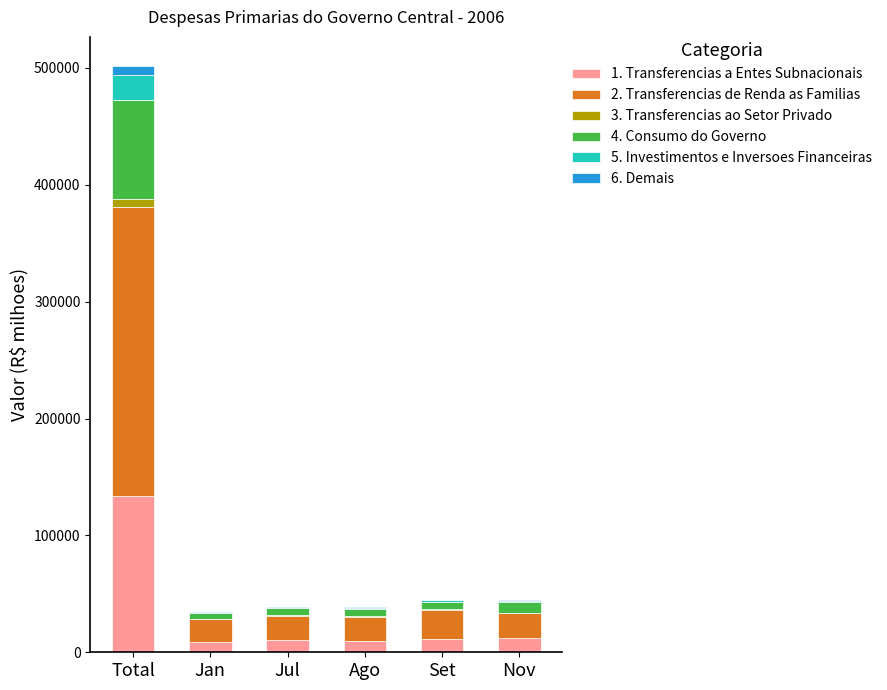

At which category is the sum across all series the highest?

Total